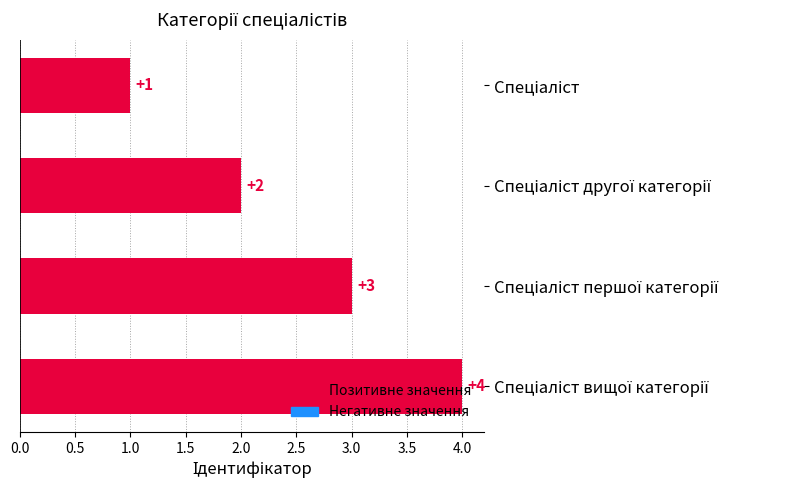

What is the difference between the maximum and second lowest values?

2